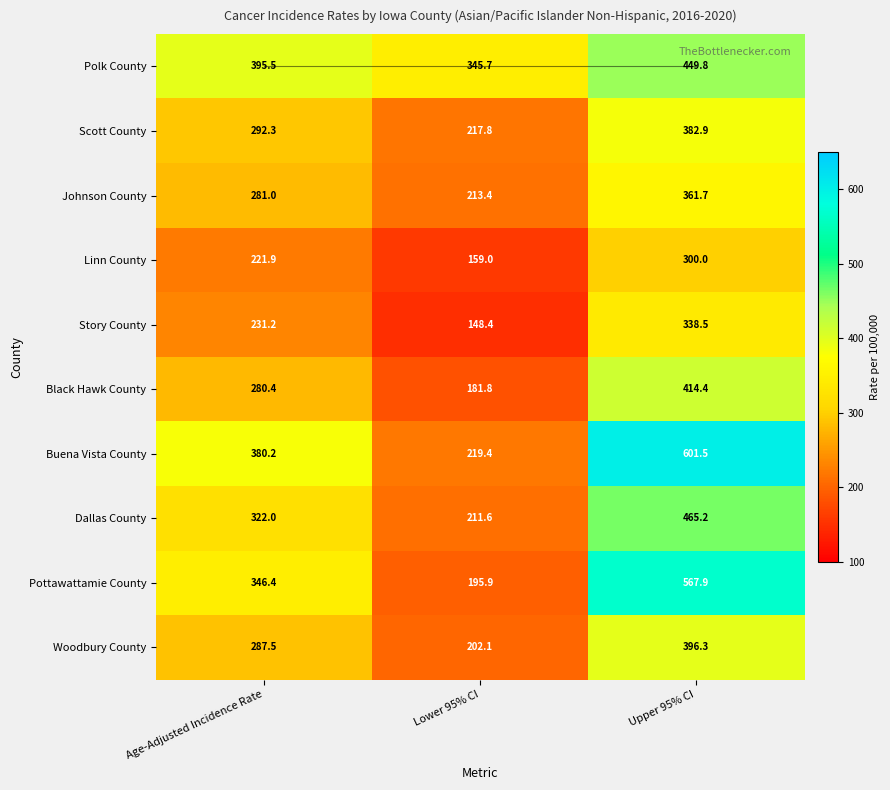

What is the difference between the second highest and minimum values in the Story County series?

82.8